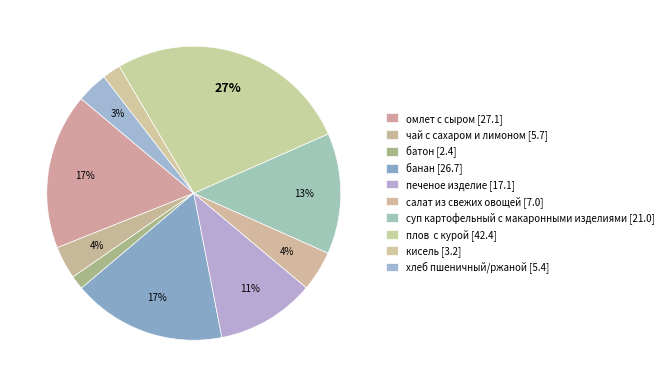

Count the number of slices in the pie.

10